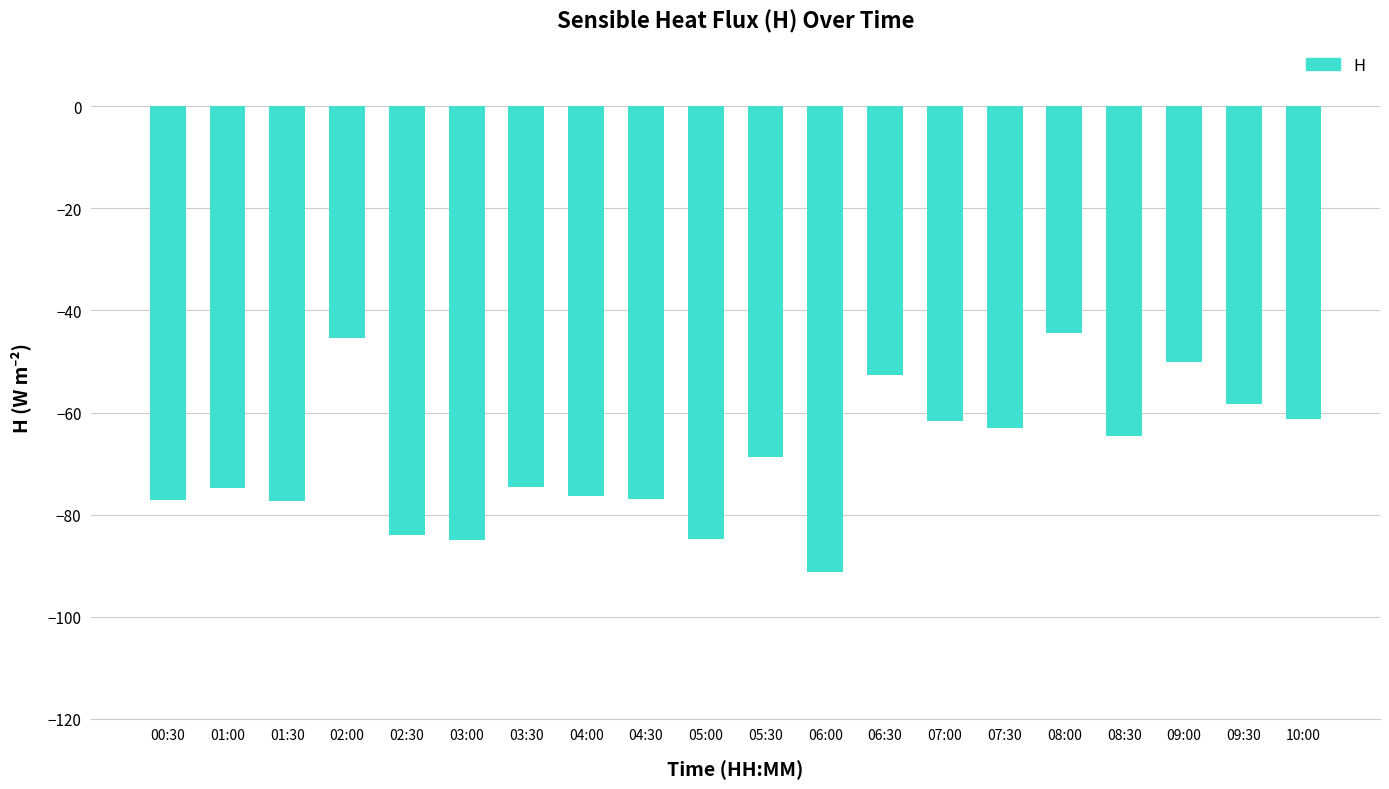

Between 02:30 and 08:30, which is larger?

08:30